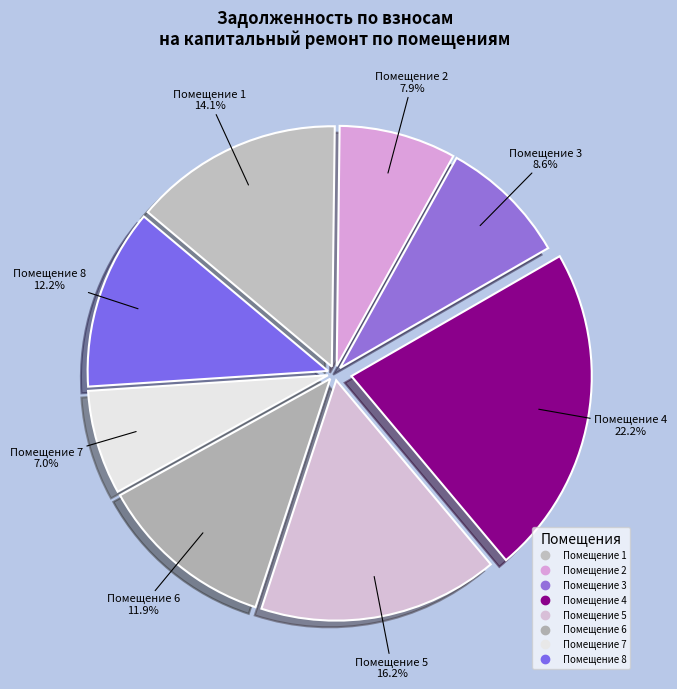

How many segments does this pie chart have?

8